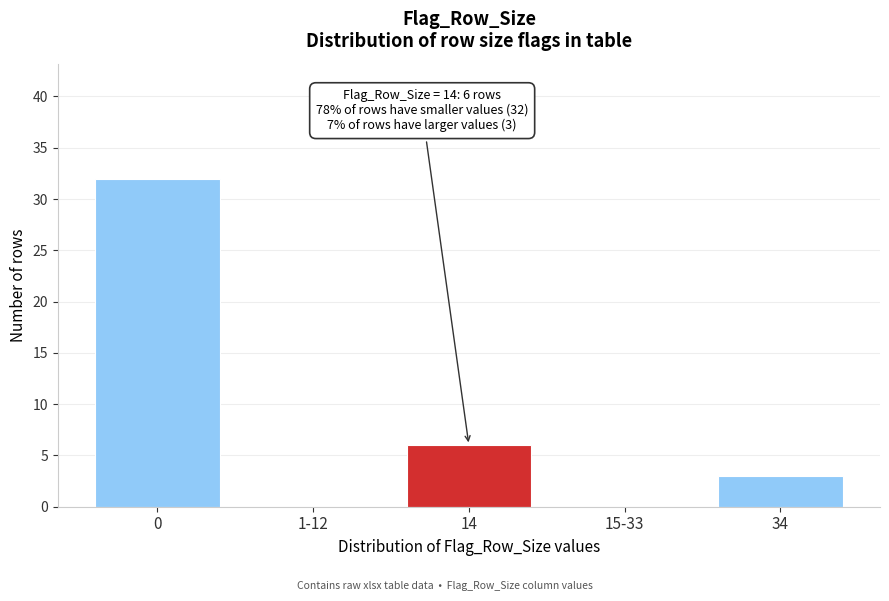

Reading left to right, list all the values displayed in this chart.

0=32	1-12=0	14=6	15-33=0	34=3